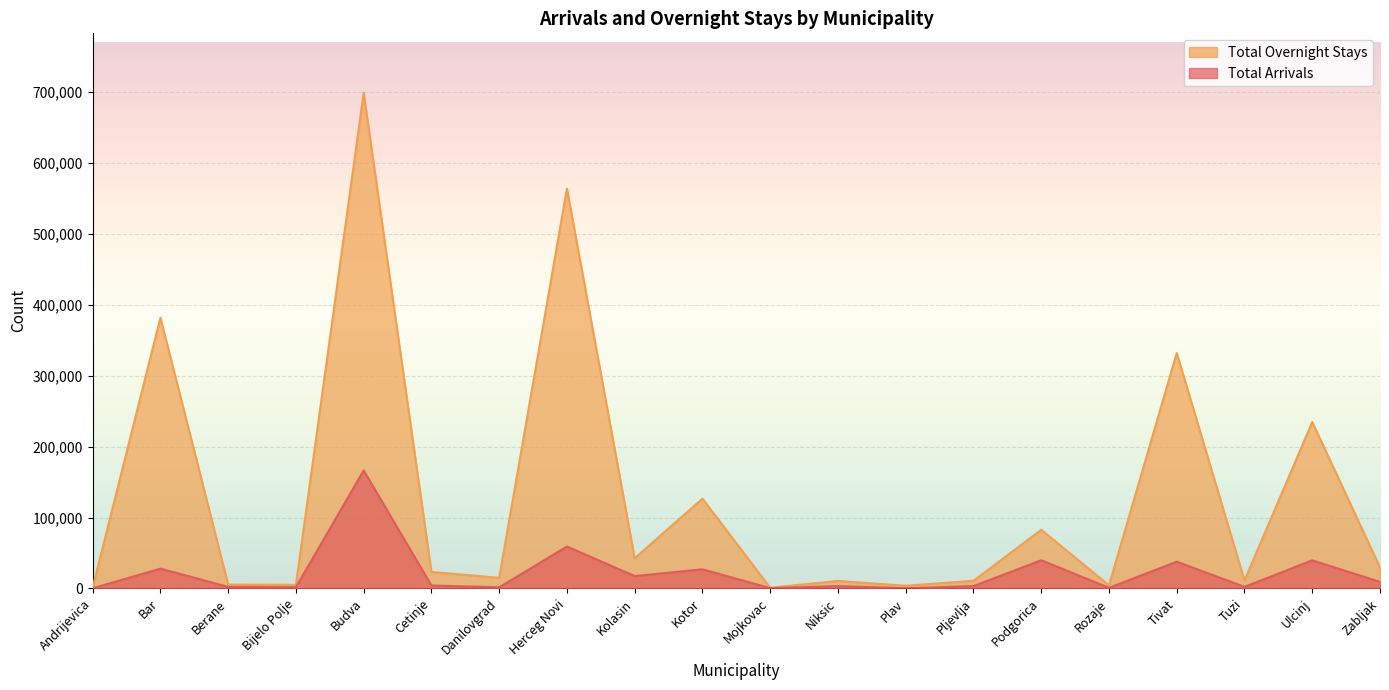

Which series has the largest total across all categories?

Total Overnight Stays